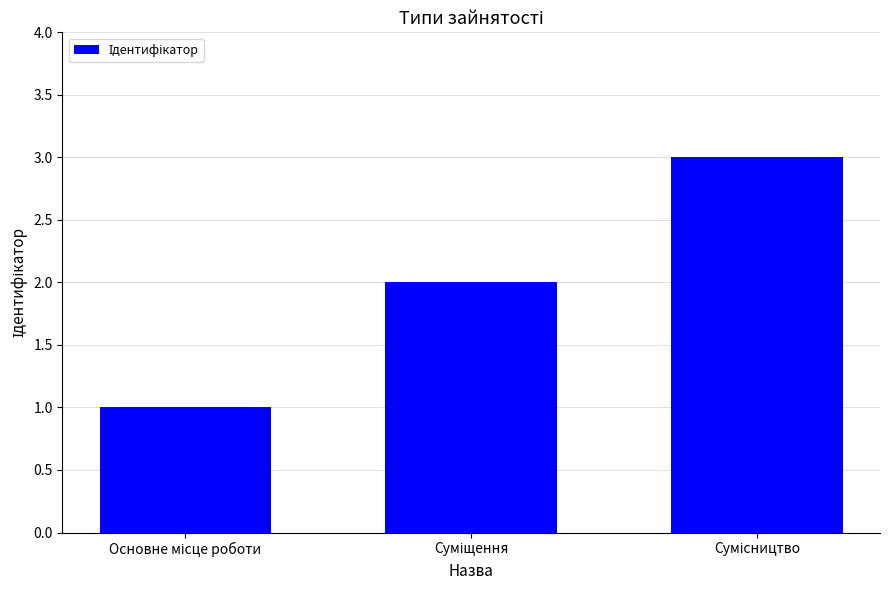

What is the greatest value displayed?

3